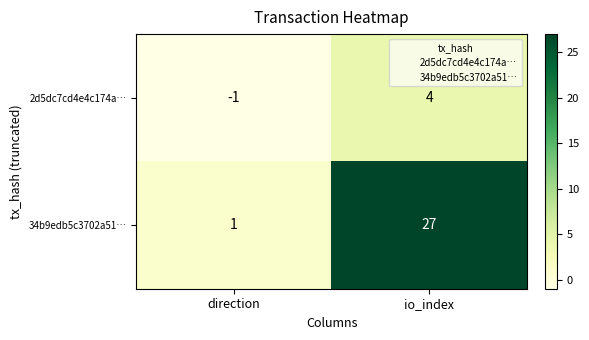

At io_index, list the series in order from largest to smallest.

34b9edb5c3702a51…, 2d5dc7cd4e4c174a…